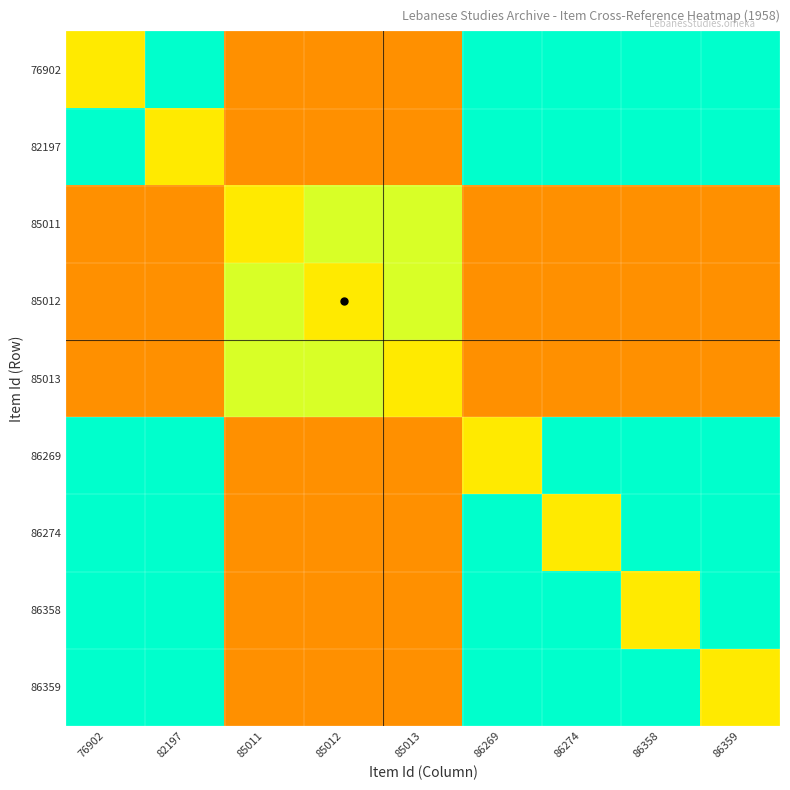

How many series are shown in this chart?

9